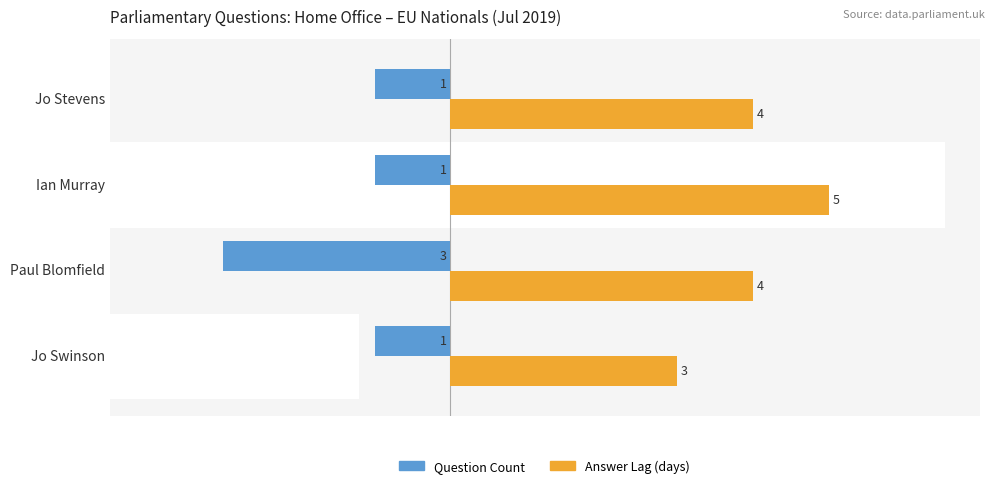

How many bars are there in total?

8